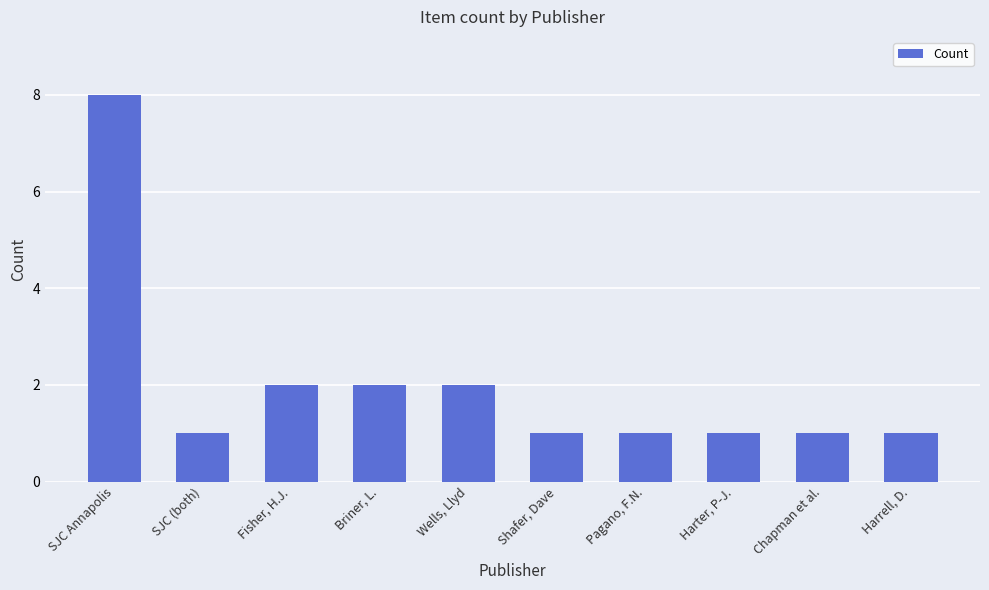

What is the label of the 5th bar from the left?

Wells, Llyd